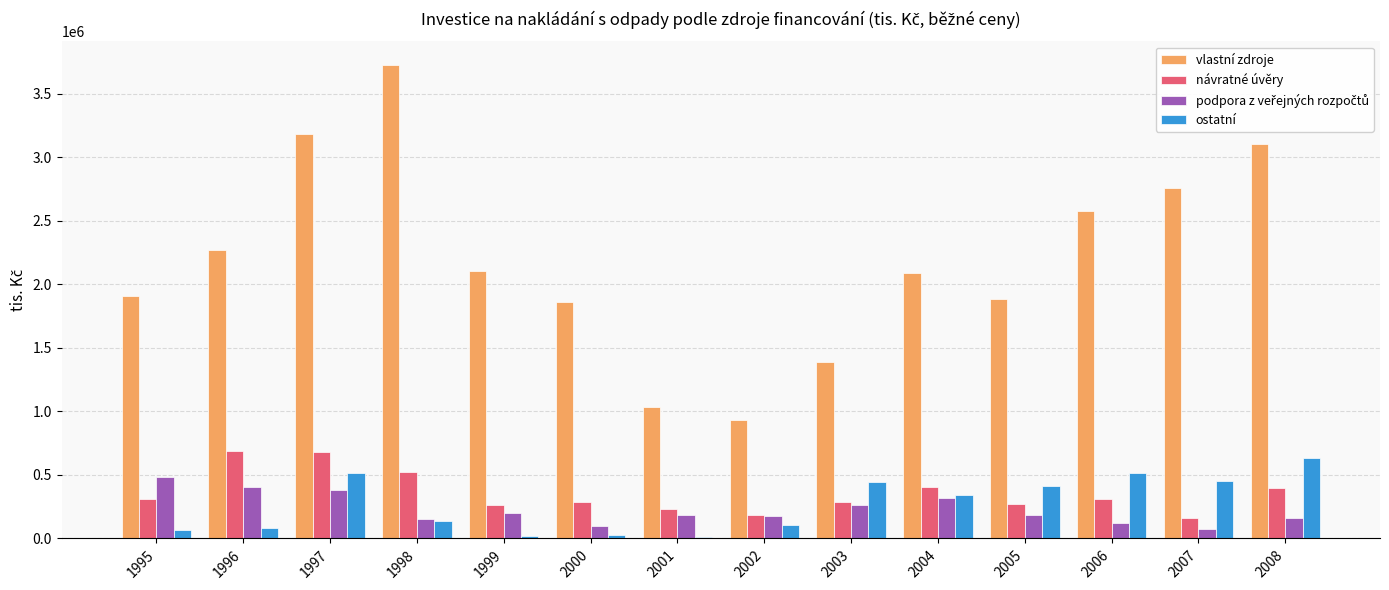

The value of vlastní zdroje at 1999 is 821909. True or false?

False